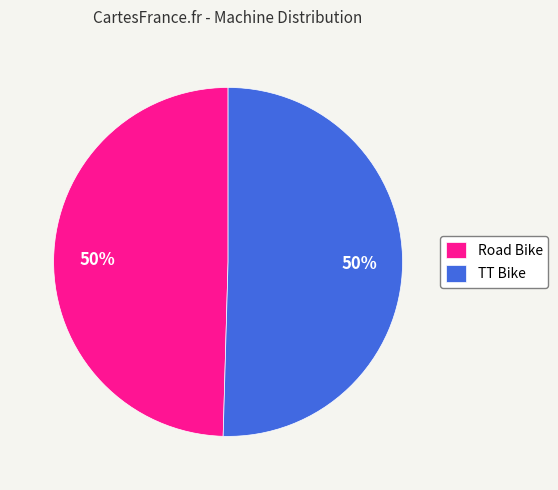

To the nearest percent, what is the average slice percentage?

50%